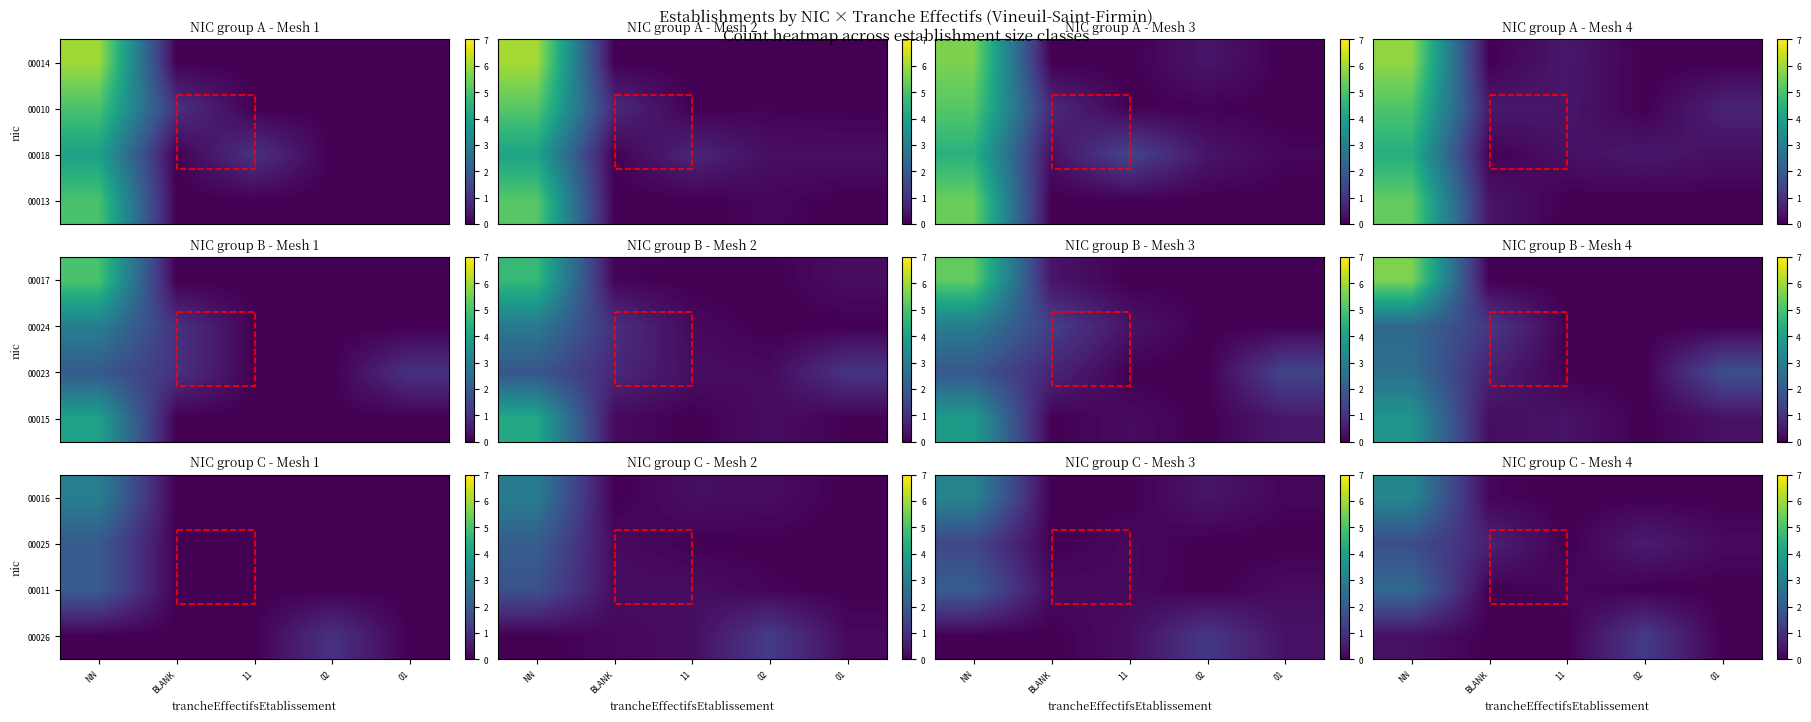

The 00016 series shows 1.5 at 02. True or false?

False